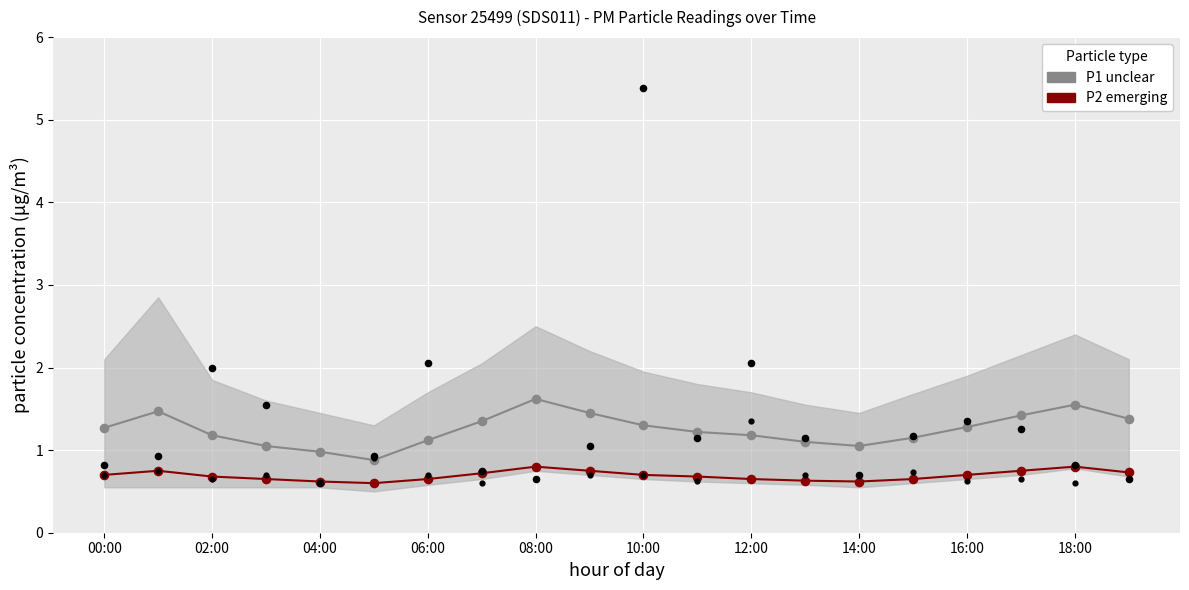

Is the value of P1 (unclear) at 16 greater than the value of P2 (emerging) at 02:00?

Yes